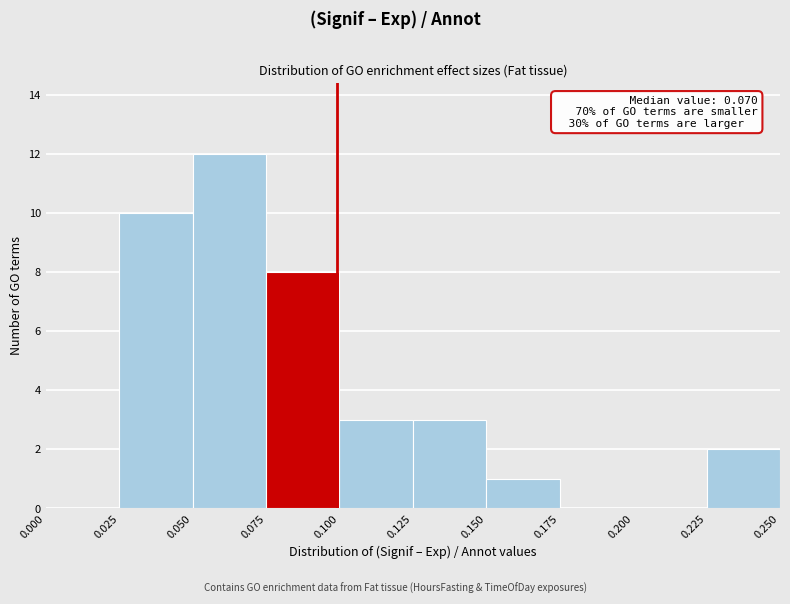

Over which range of the x-axis is the bar tallest?

0.050 to 0.075